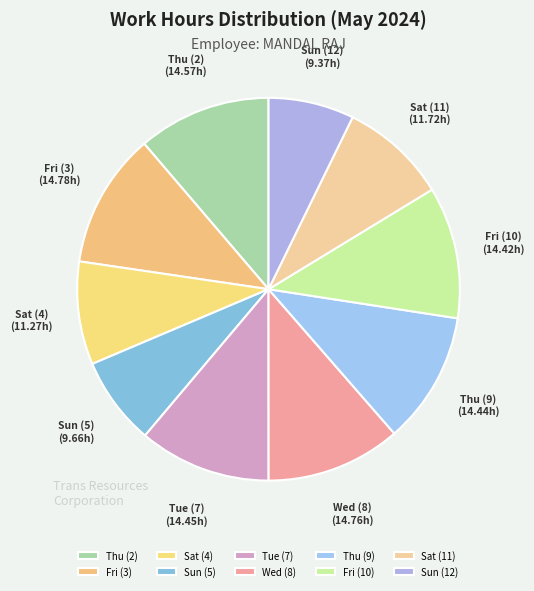

True or false: Fri (3) accounts for 11% of the total.

True